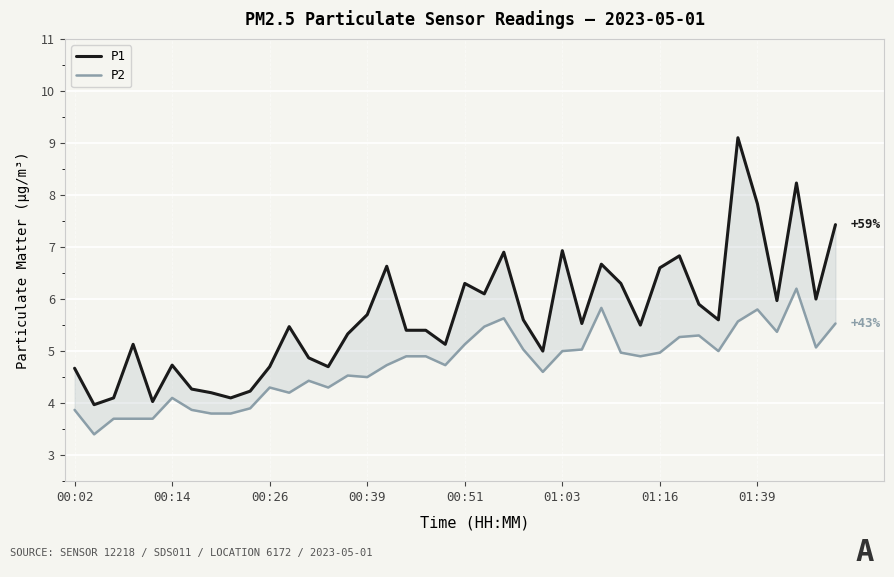

List the series in order of their peak value, highest first.

P1, P2